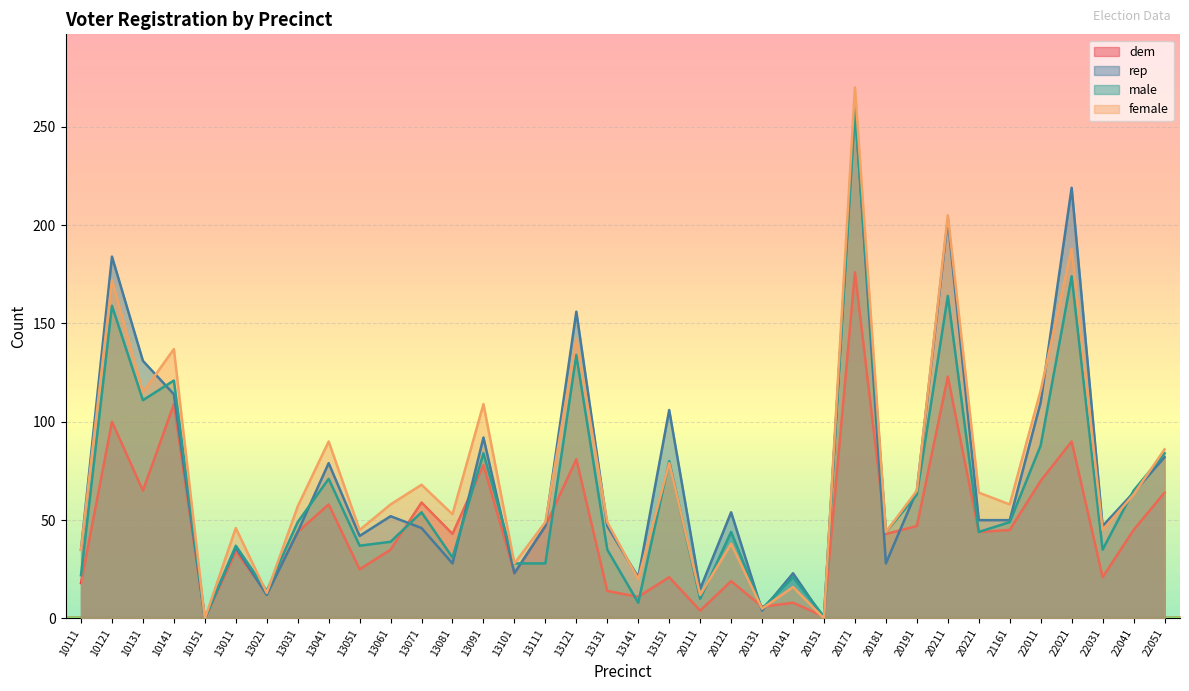

Where is rep nearest to the value 130?

10131